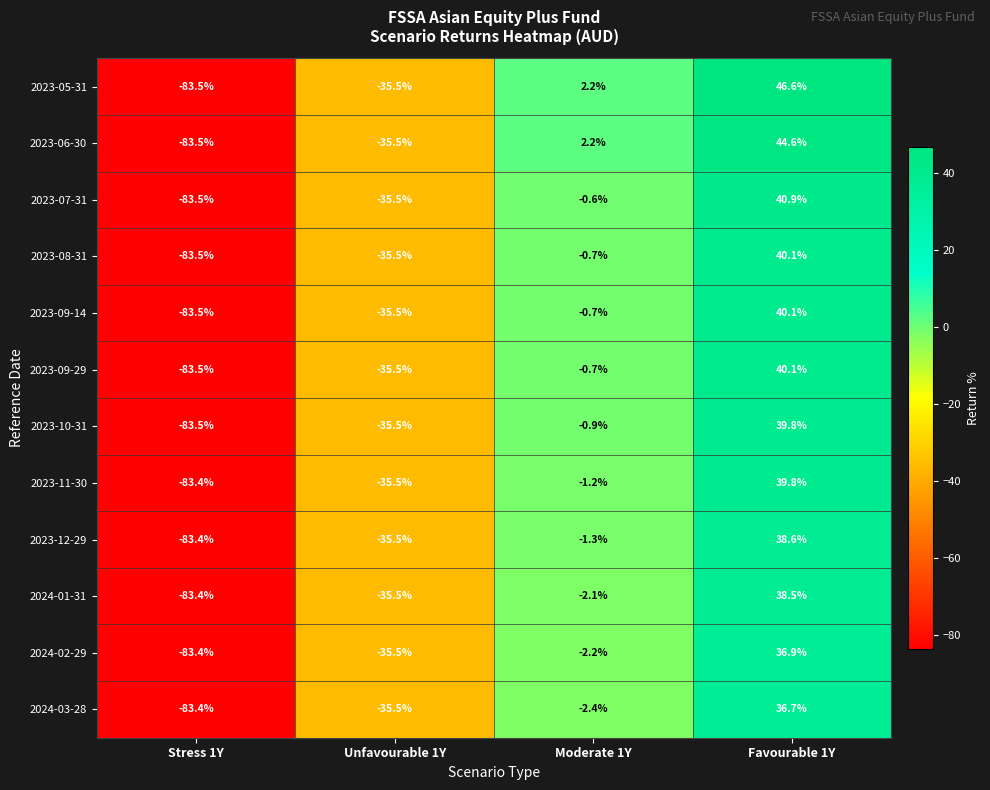

What is the sum of the 2023-06-30 values at Stress 1Y and Unfavourable 1Y?

-119.0